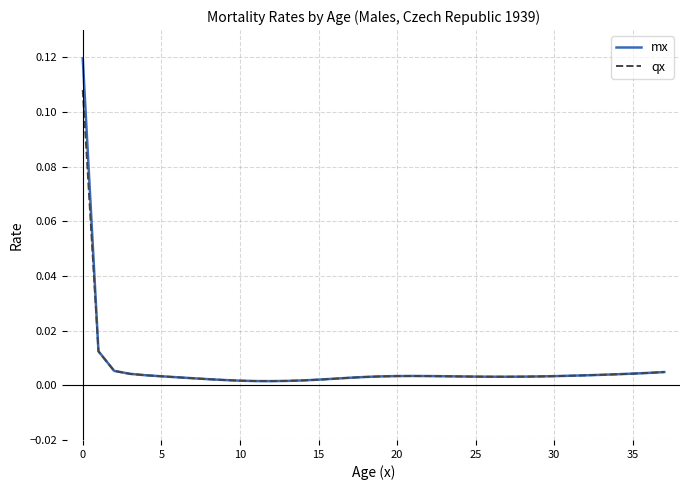

Which series has the largest range (max minus min)?

mx